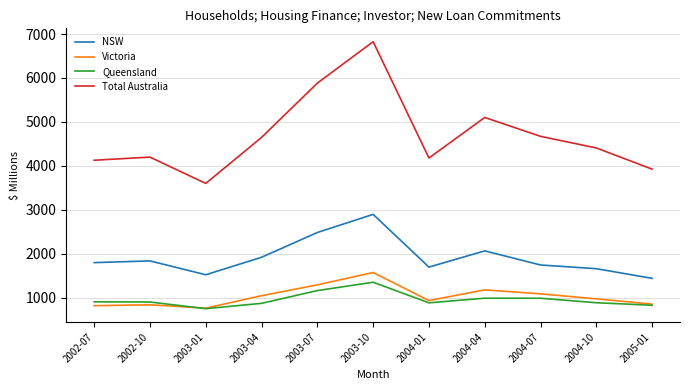

What is the sum of the Victoria values at 2003-07 and 2002-07?

2105.9